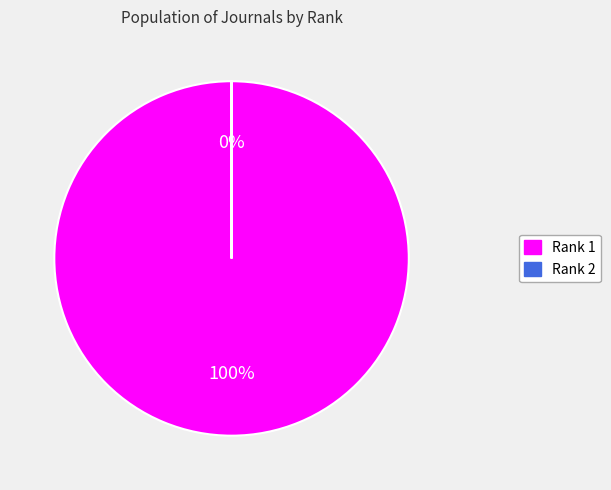

Is there any slice that represents more than half of the pie?

Yes